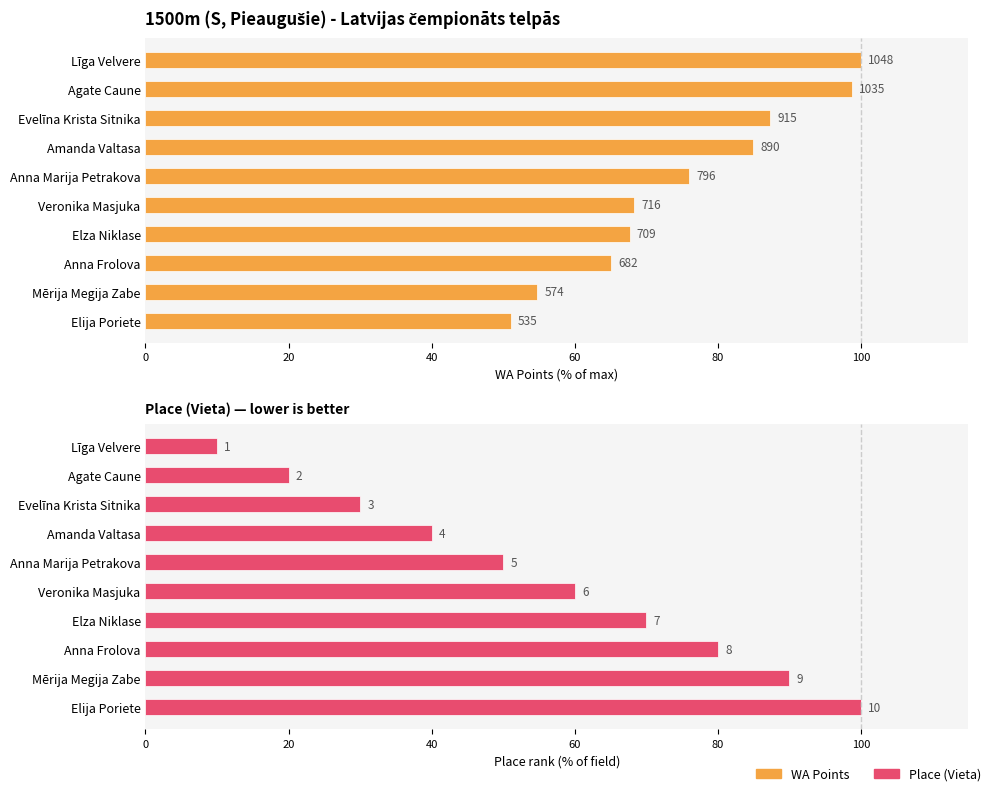

What is the value of the WA Points bar at the 2nd from the left?

98.8